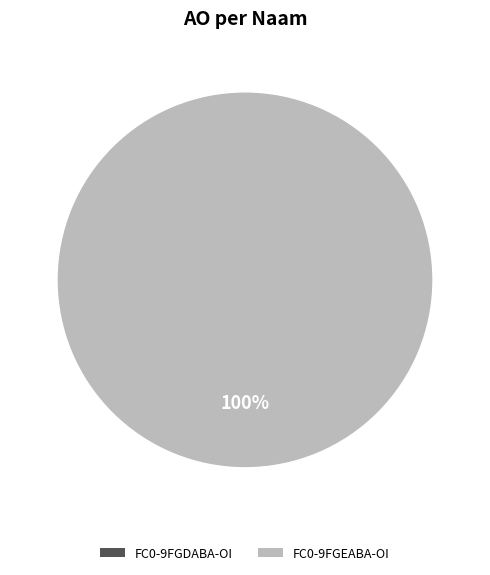

Is there any slice that represents more than half of the pie?

Yes